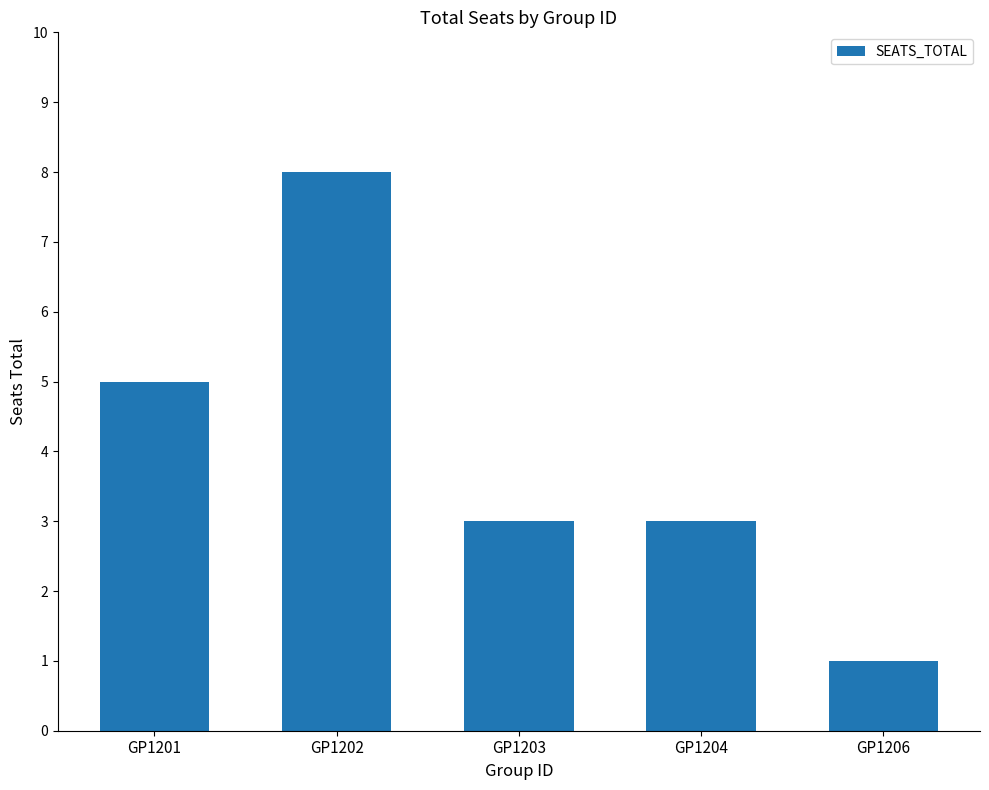

What is the difference between the second highest and minimum values?

4